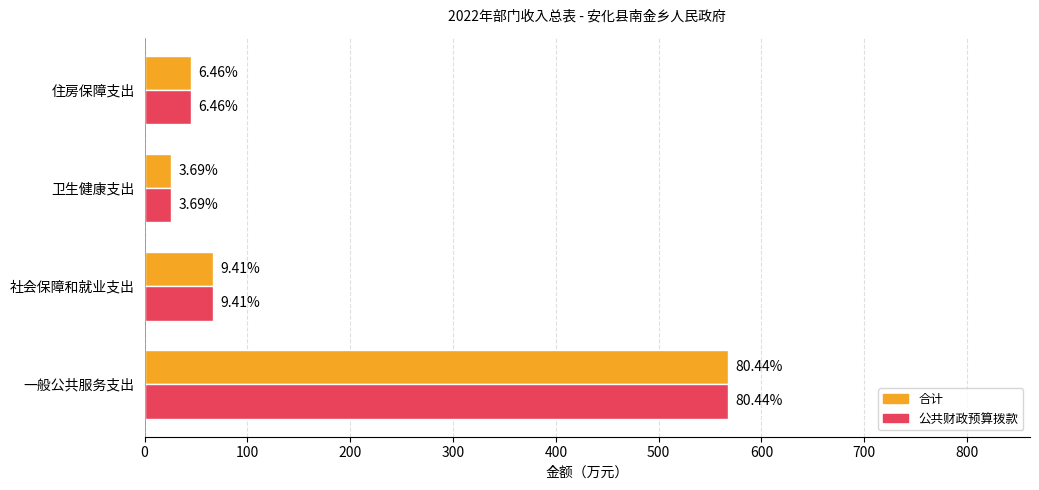

What are all the series names shown in the legend?

合计, 公共财政预算拨款